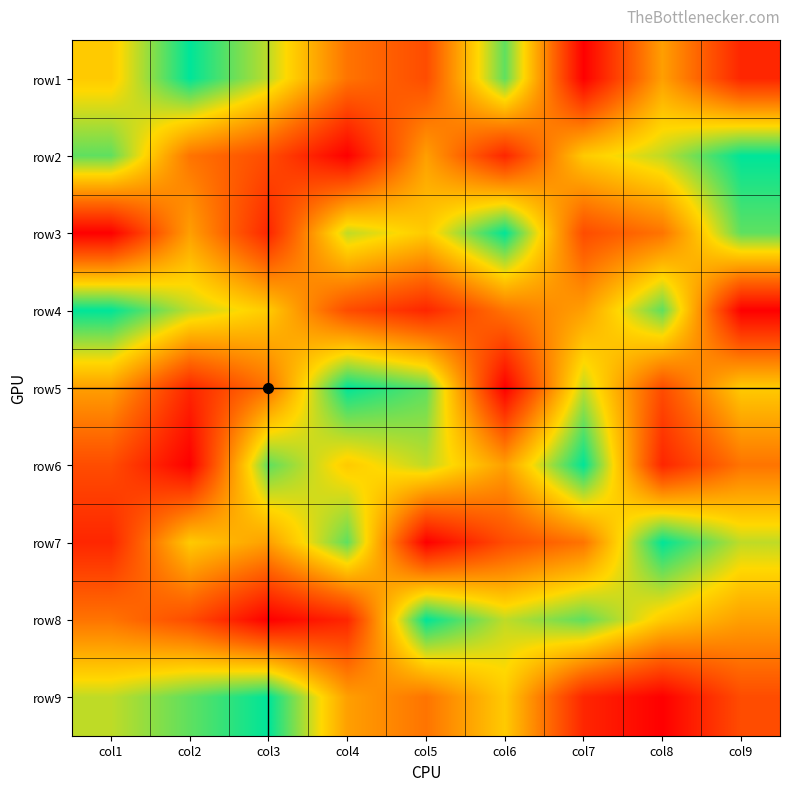

At which category does the chart reach its peak across all series?

col2